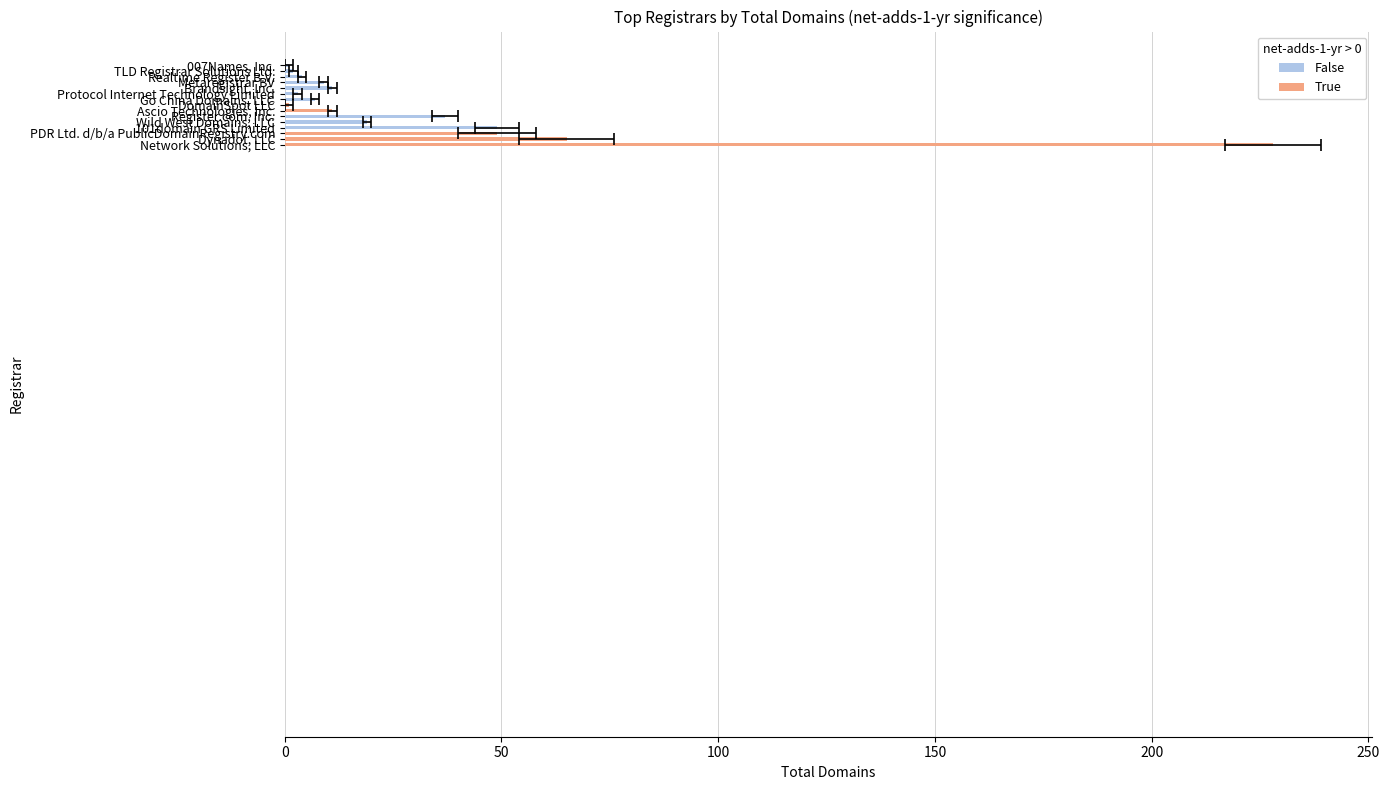

What is the maximum value shown in the chart?

228